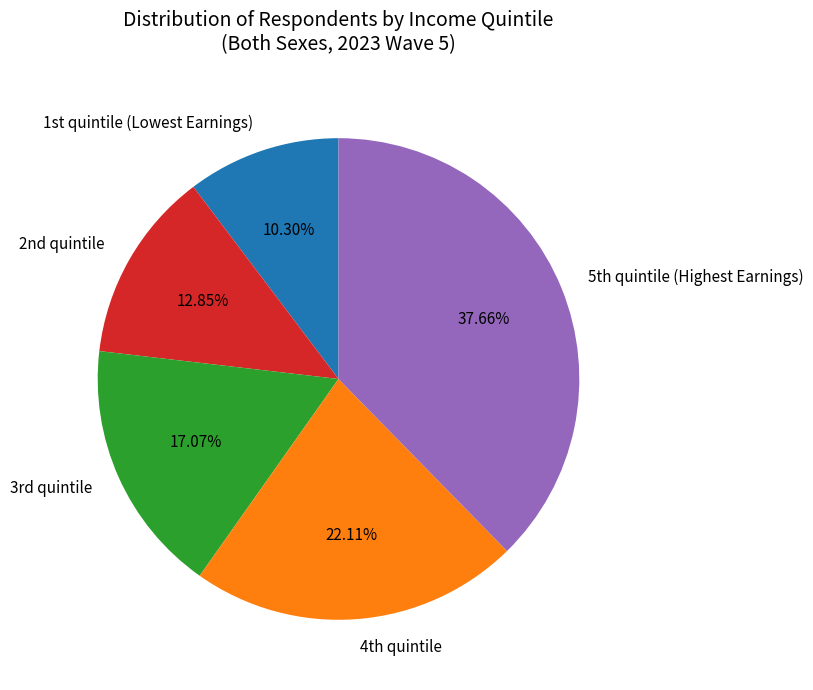

How many slices are in this pie chart?

5